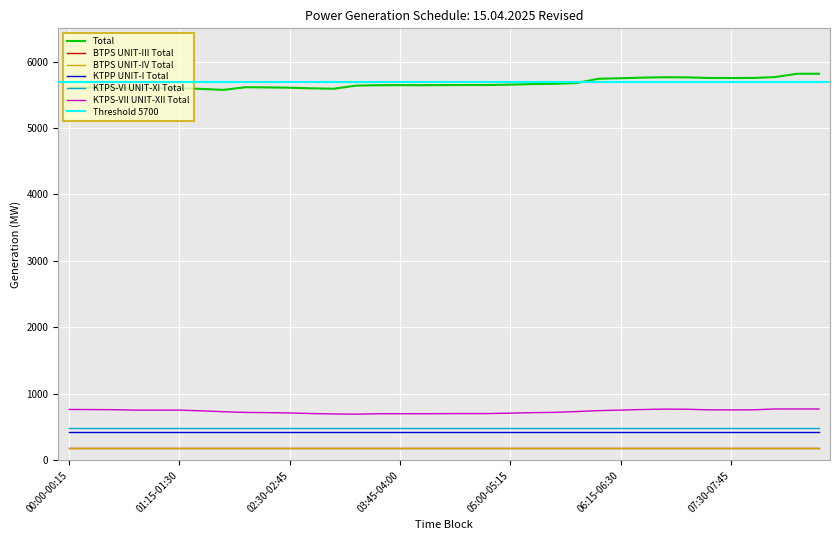

Which label corresponds to the smallest value in the chart?

00:00-00:15